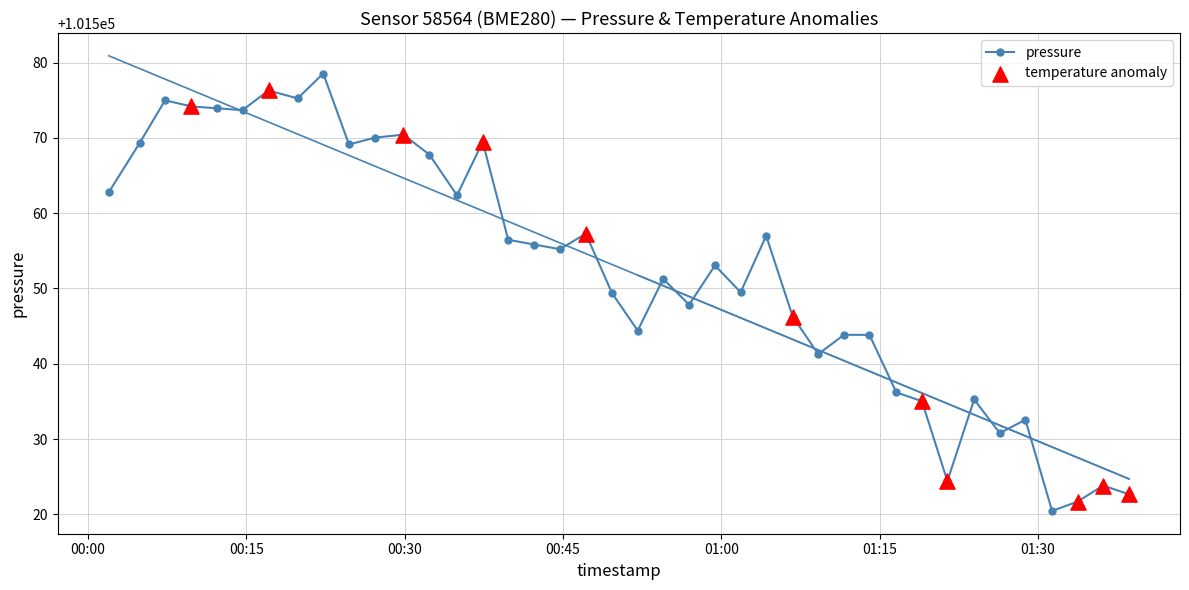

What is the value of the 31st point from the left?

101536.2